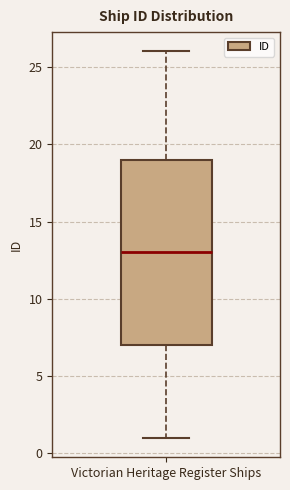

Where does the upper whisker of the box for Victorian Heritage Register Ships end on the y-axis? The values are not printed on the chart, so give them approximately, as read against the axis.

26